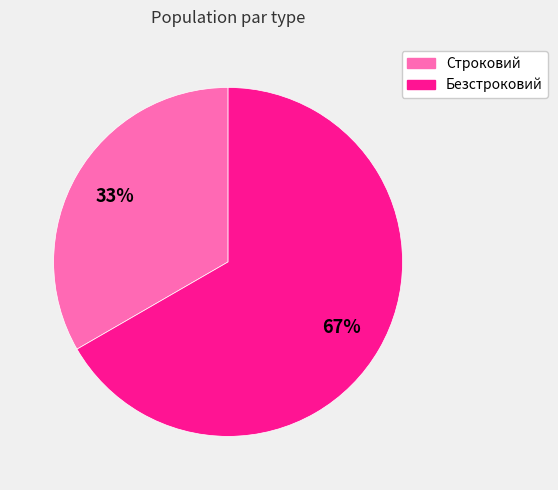

Rank the categories by value from highest to lowest.

Безстроковий, Строковий